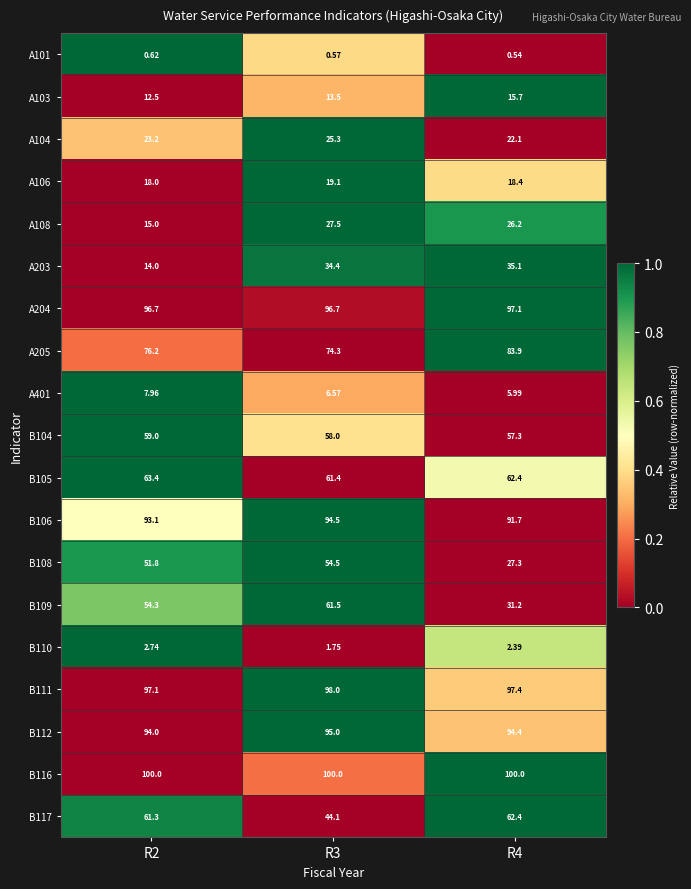

Is the value of A203 at R4 greater than the value of B108 at R3?

No